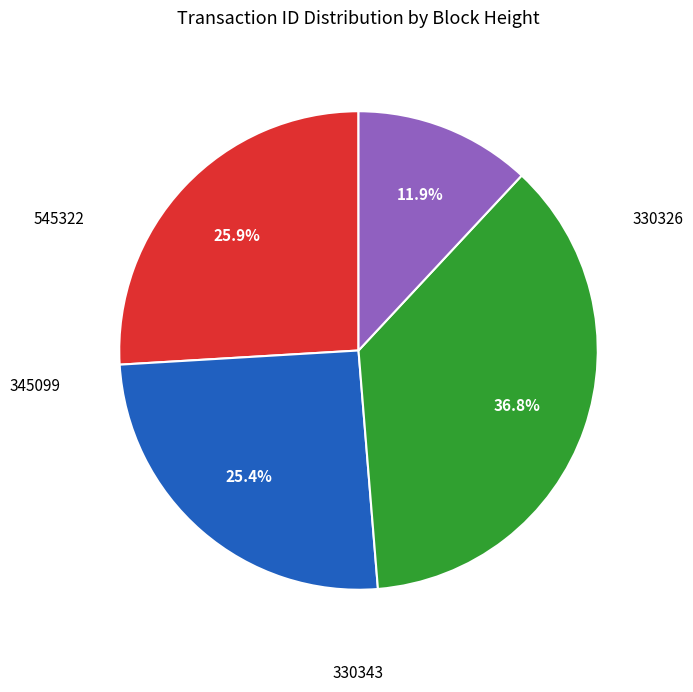

Does any single category account for the majority?

No